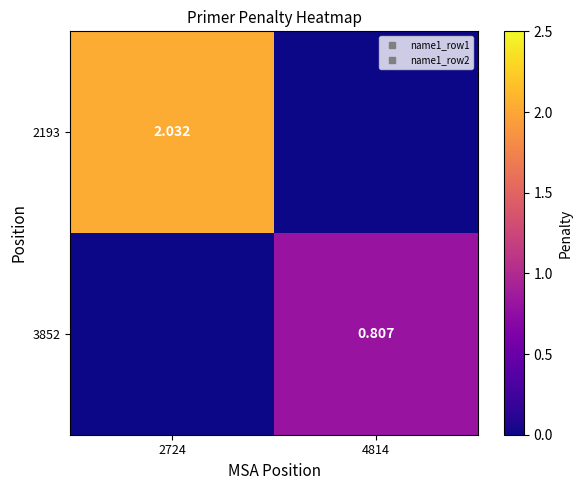

List the labels in order of 2193 value, smallest first.

4814, 2724